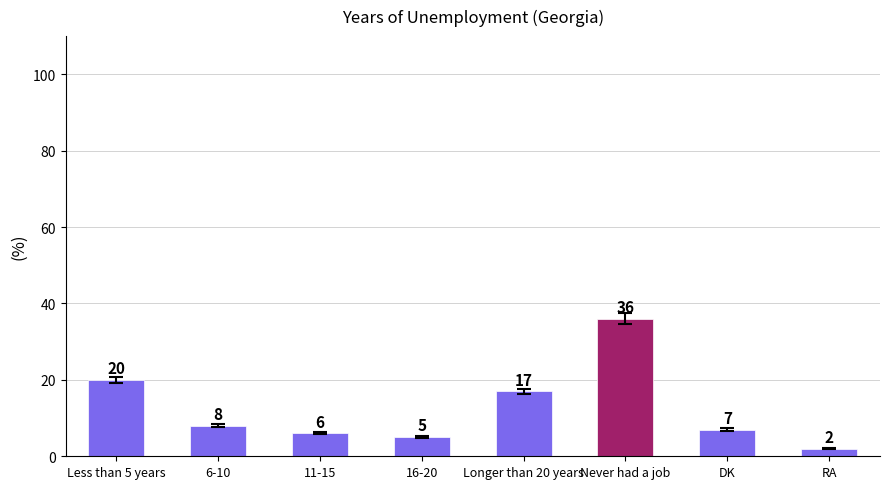

At which label does the data first exceed 8?

Less than 5 years